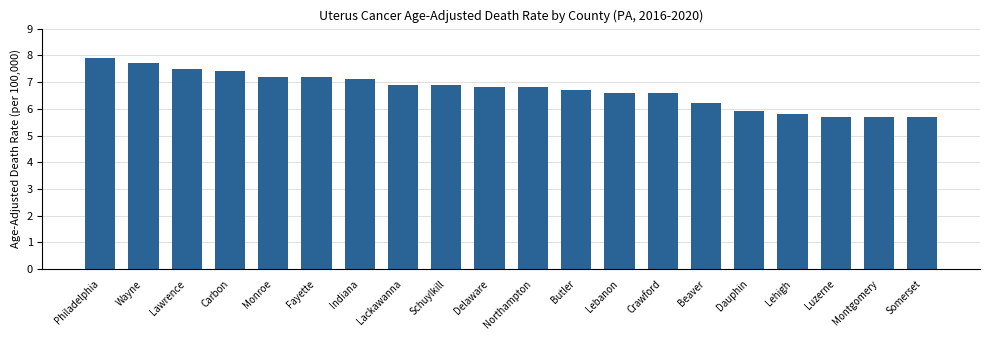

What is the value of the 1st bar from the left?

7.9